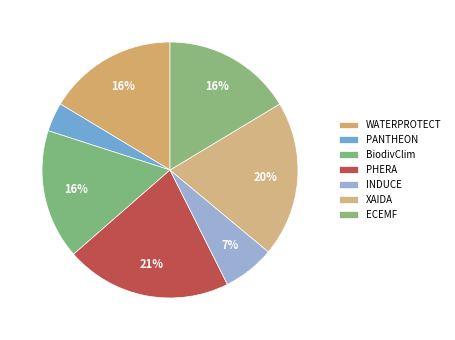

What is the largest slice in the pie chart?

PHERA